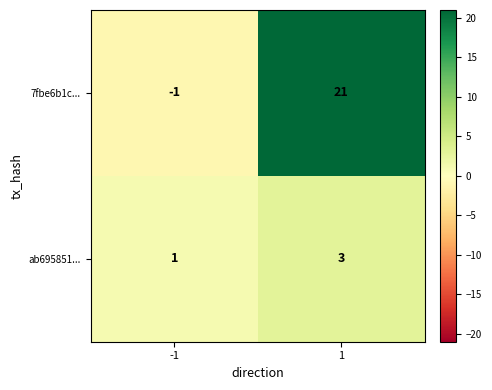

List the series in order of their overall mean, lowest first.

ab695851..., 7fbe6b1c...